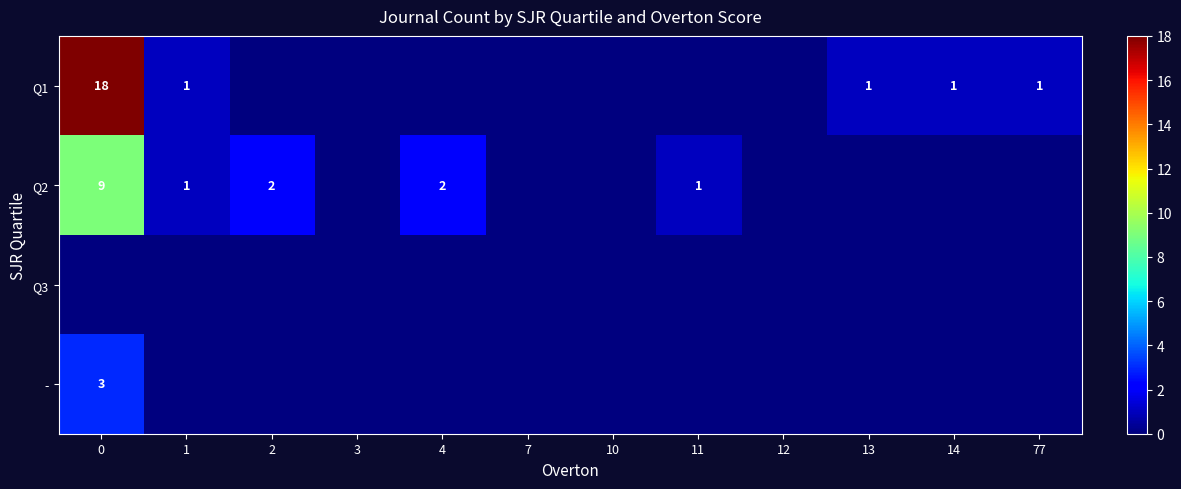

Is it true that Q2 equals 9 at 0?

True